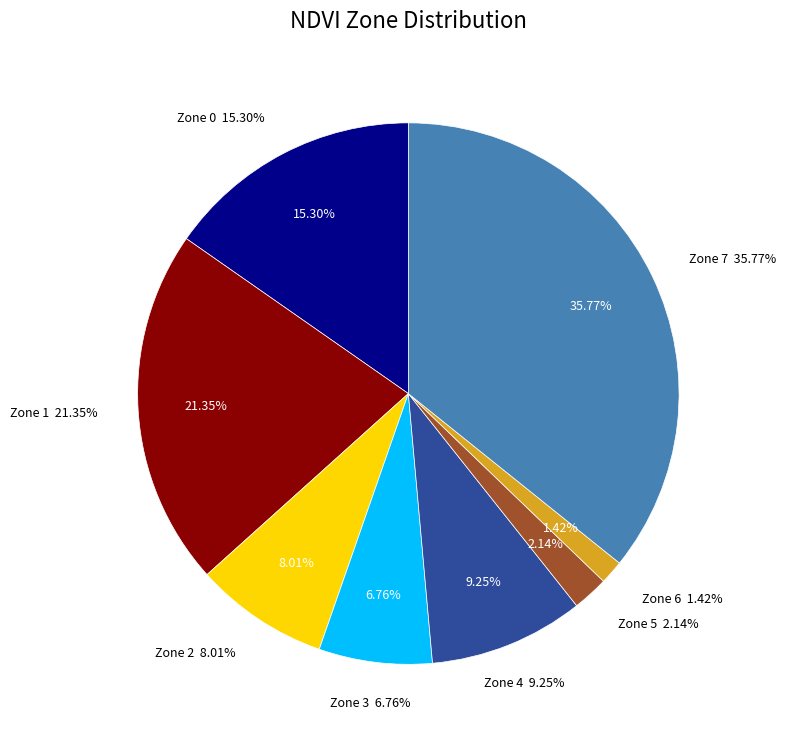

Count the number of slices in the pie.

8